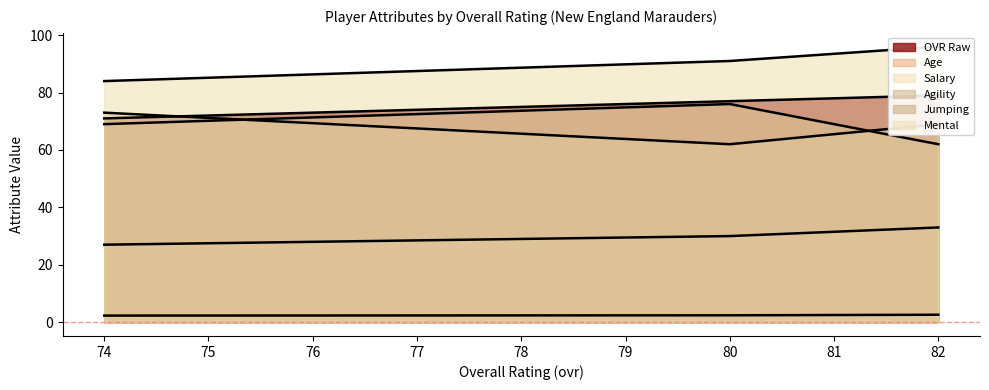

At which label does age first exceed 30?

82